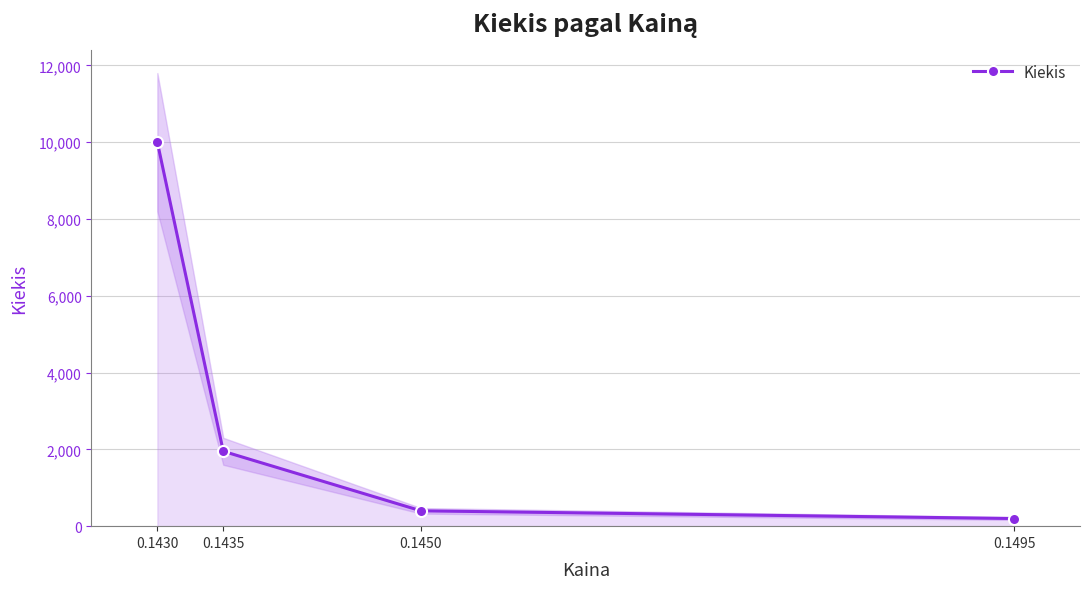

List the labels in order of value, largest first.

0.1430, 0.1435, 0.1450, 0.1495